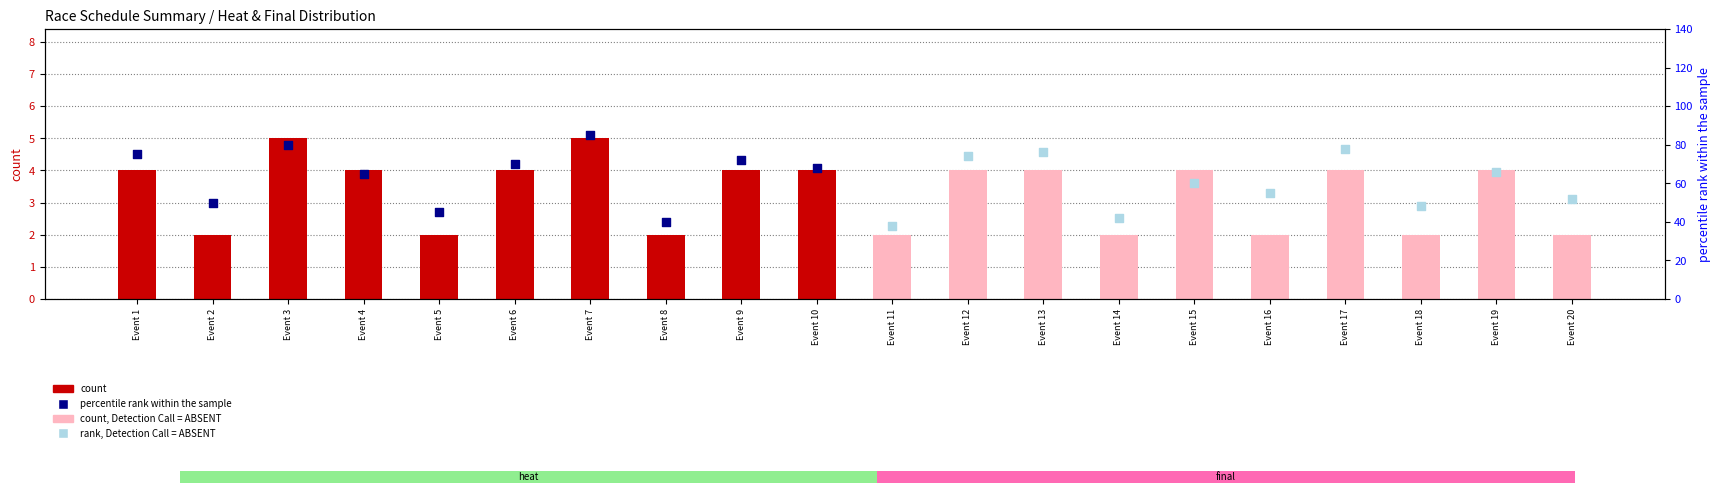

What is the change in value from Event 10 to Event 16?

-2